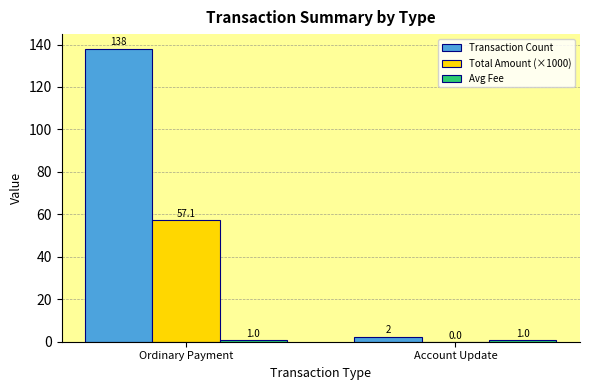

At which category is the sum across all series the highest?

Ordinary Payment